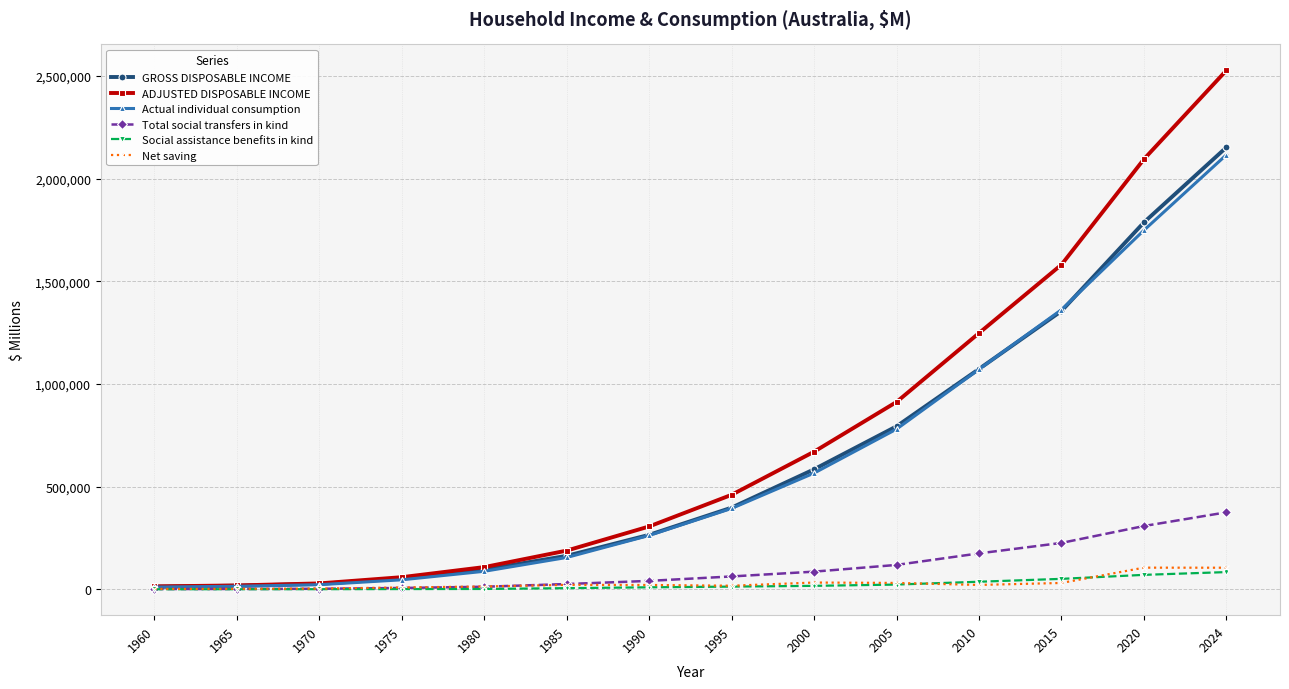

Which series changed the most between 1980 and 2010?

ADJUSTED DISPOSABLE INCOME